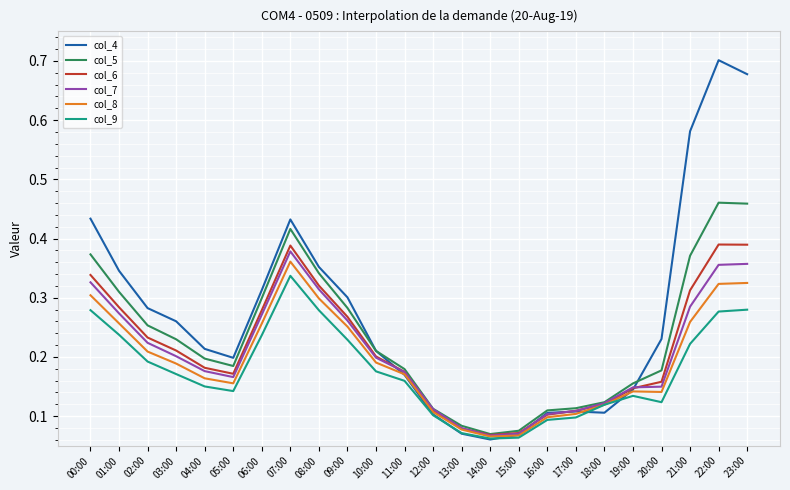

What is the total value across all series at 11:00?

1.0